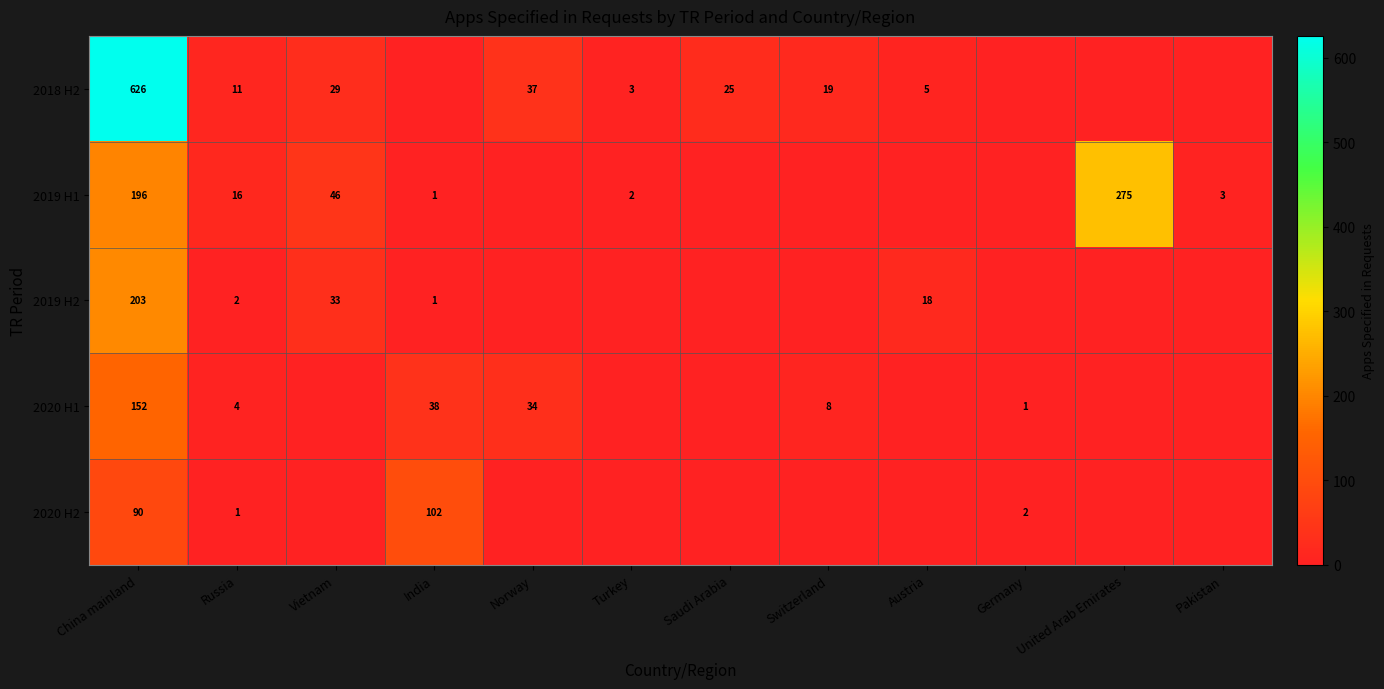

What is the spread (max minus min) of values at Russia?

15